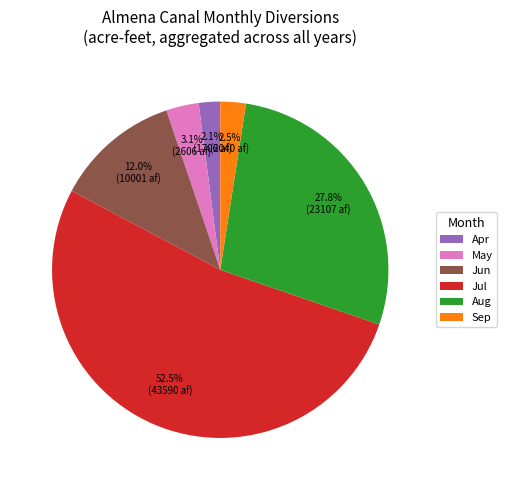

Is the sum of Sep and Jul greater than half?

Yes